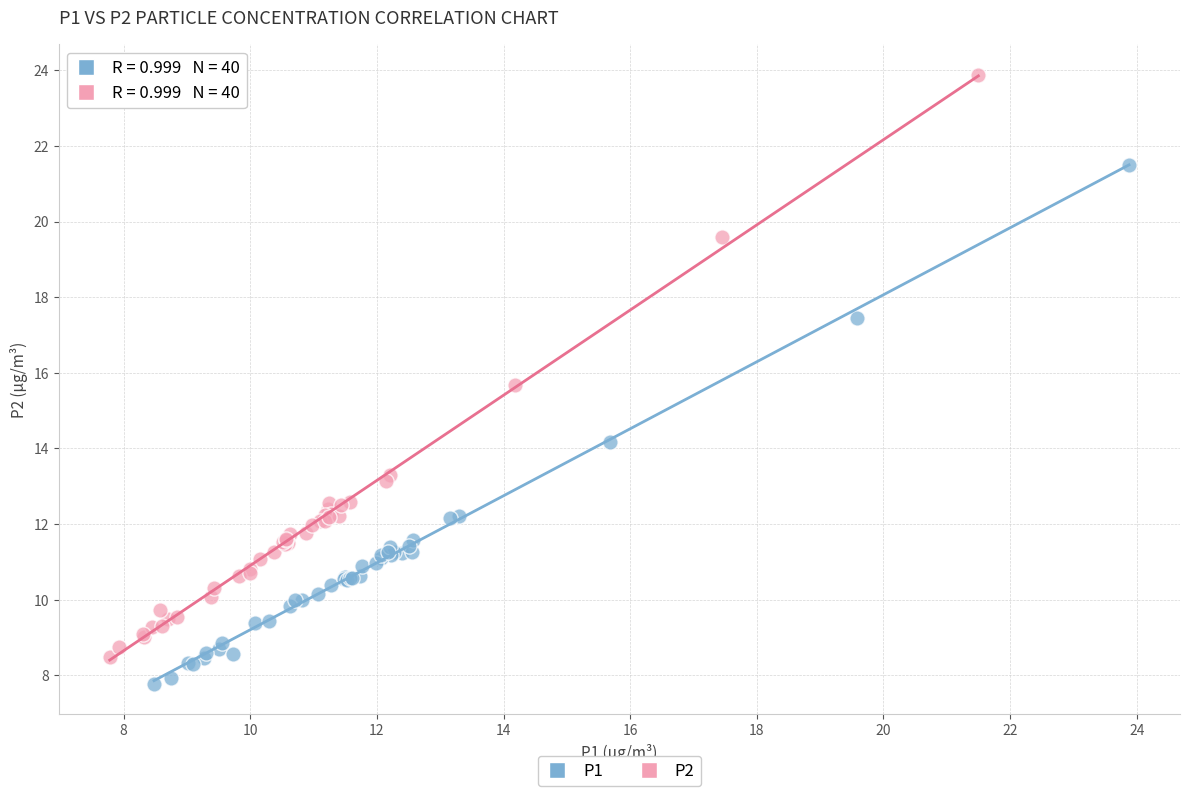

Which series reaches the maximum Y coordinate?

P2